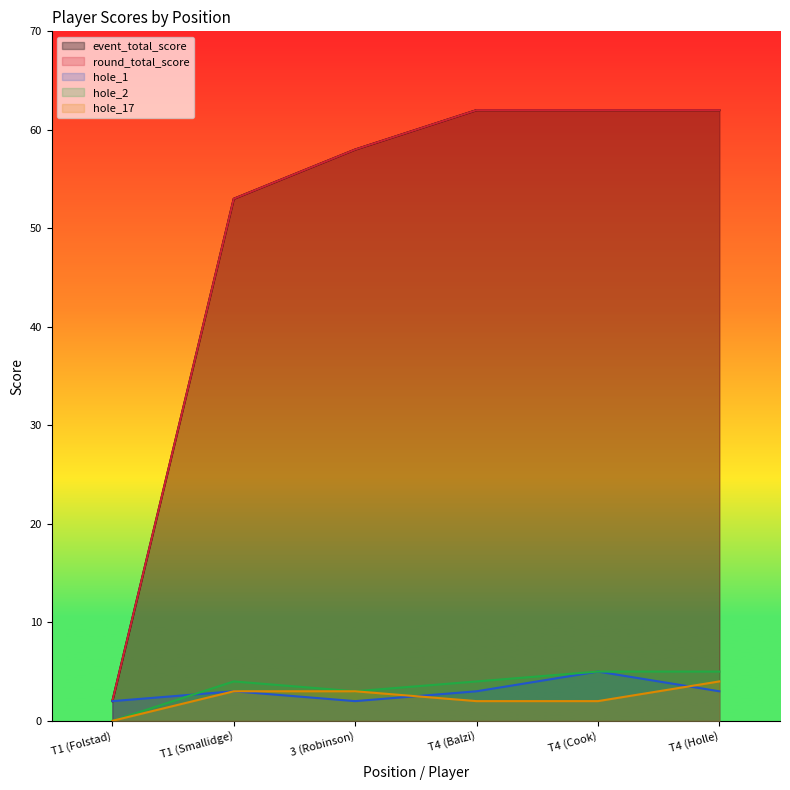

Reading left to right, extract all data points from this chart.

event_total_score: T1 (Folstad)=2	T1 (Smallidge)=53	3 (Robinson)=58	T4 (Balzi)=62	T4 (Cook)=62	T4 (Holle)=62
round_total_score: T1 (Folstad)=2	T1 (Smallidge)=53	3 (Robinson)=58	T4 (Balzi)=62	T4 (Cook)=62	T4 (Holle)=62
hole_1: T1 (Folstad)=2	T1 (Smallidge)=3	3 (Robinson)=2	T4 (Balzi)=3	T4 (Cook)=5	T4 (Holle)=3
hole_2: T1 (Folstad)=0	T1 (Smallidge)=4	3 (Robinson)=3	T4 (Balzi)=4	T4 (Cook)=5	T4 (Holle)=5
hole_17: T1 (Folstad)=0	T1 (Smallidge)=3	3 (Robinson)=3	T4 (Balzi)=2	T4 (Cook)=2	T4 (Holle)=4